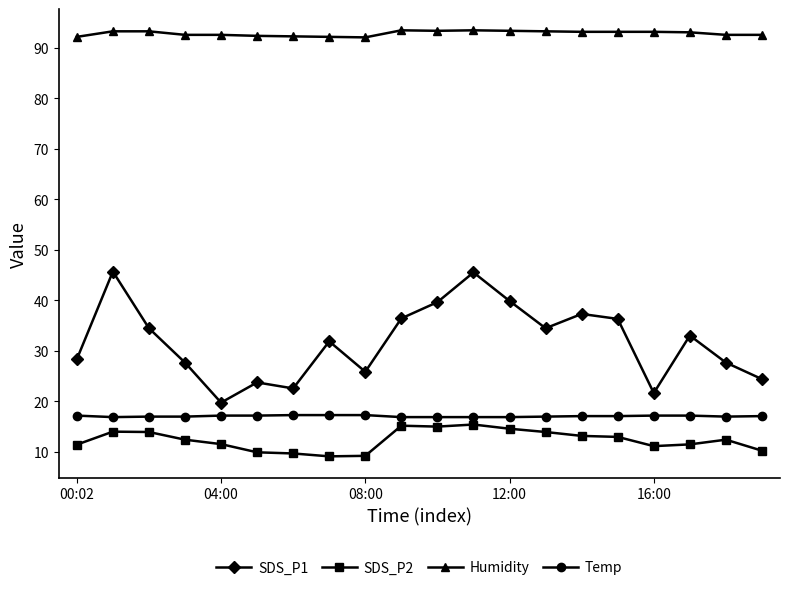

What is the lowest value of the SDS_P2 series?

9.1